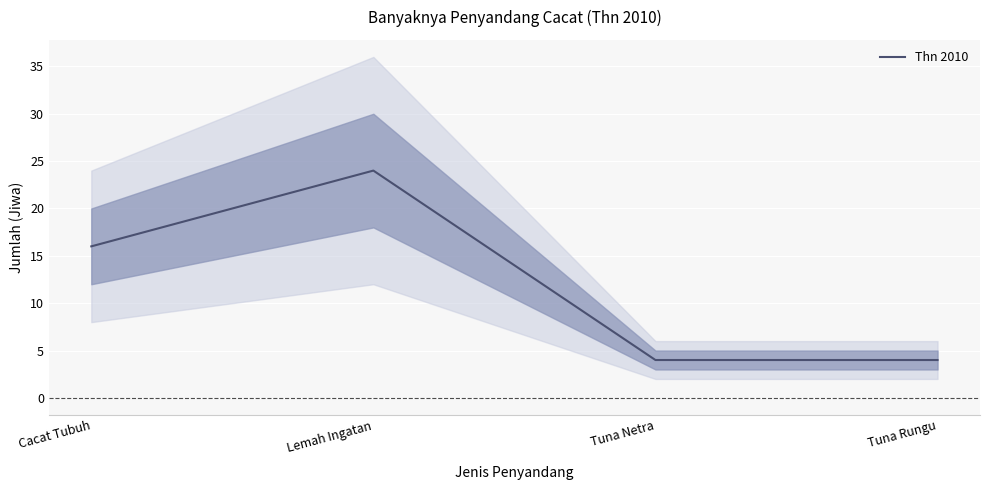

True or false: the data shows 16 at Cacat Tubuh.

True